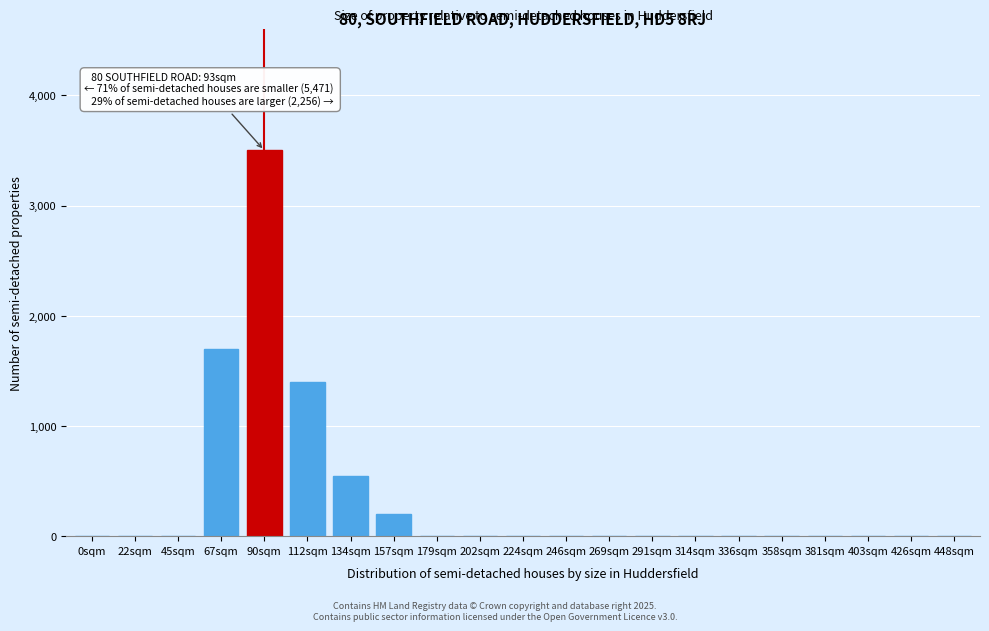

Reading right to left, list all the values displayed in this chart.

448sqm=0	426sqm=0	403sqm=0	381sqm=0	358sqm=0	336sqm=0	314sqm=0	291sqm=0	269sqm=0	246sqm=0	224sqm=0	202sqm=0	179sqm=0	157sqm=200	134sqm=550	112sqm=1400	90sqm=3500	67sqm=1700	45sqm=0	22sqm=0	0sqm=0